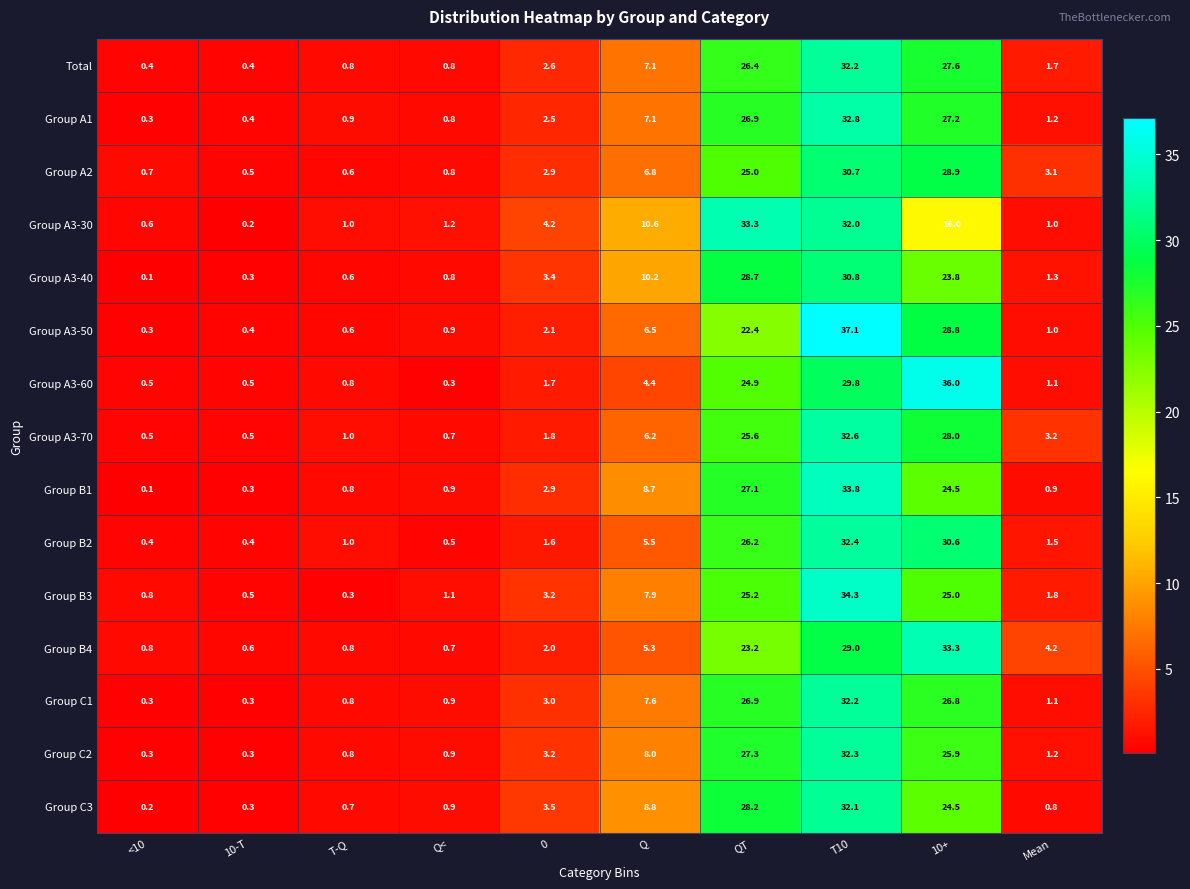

What is the difference between the highest and lowest values at 0?

2.6